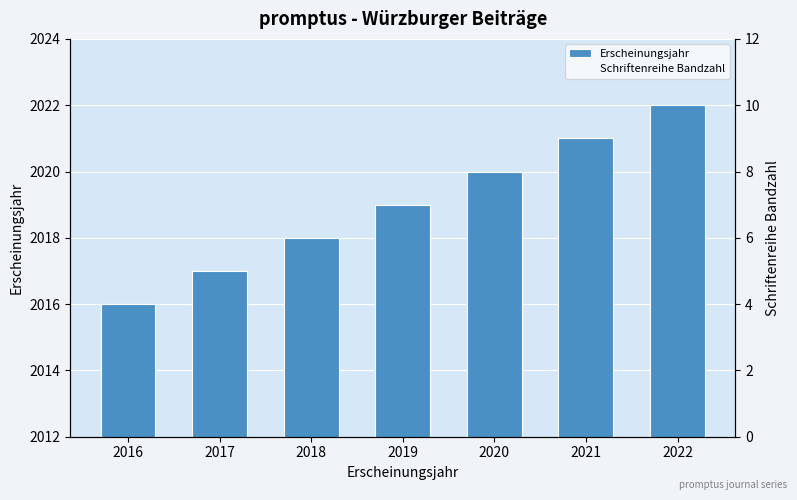

Which series has the largest total across all categories?

Erscheinungsjahr